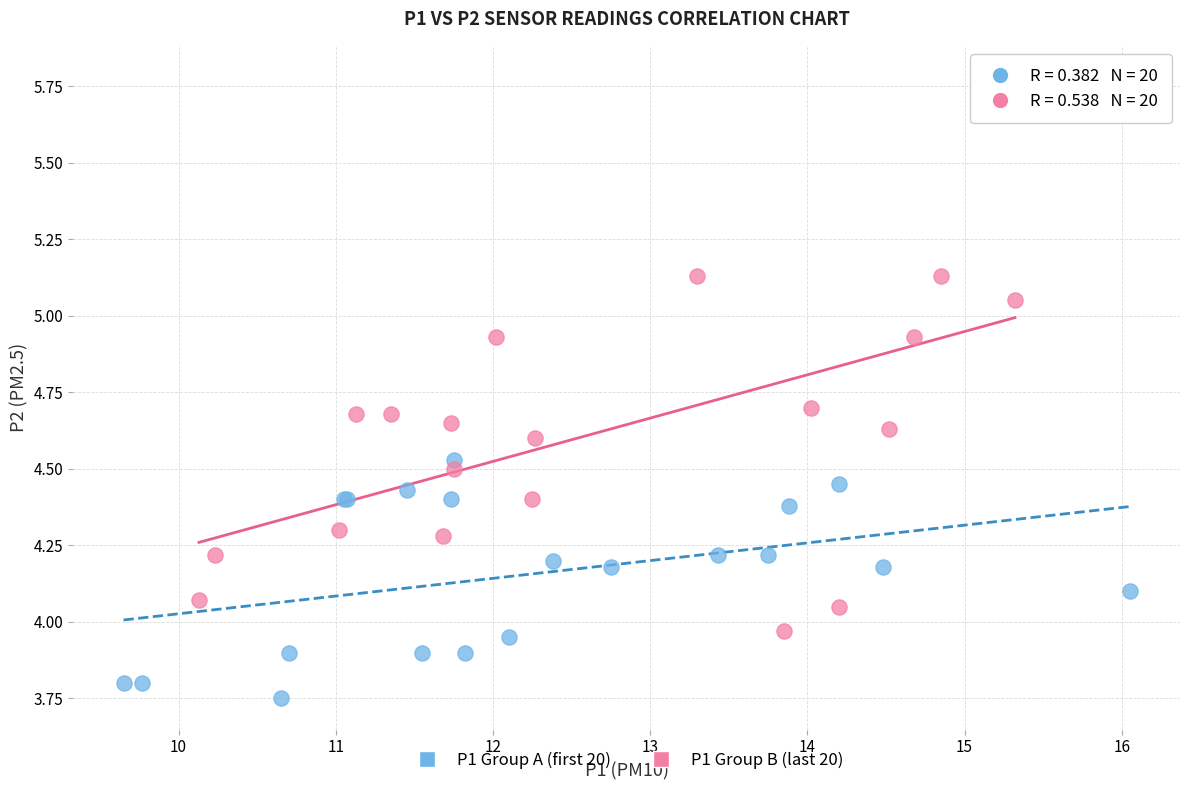

Which series has the widest spread of Y values?

P1 Group B (last 20)